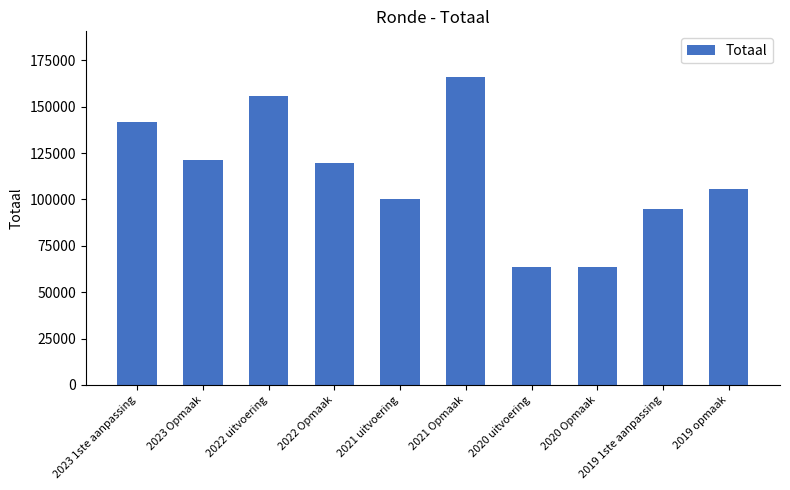

What is the label of the 6th bar from the right?

2021 uitvoering